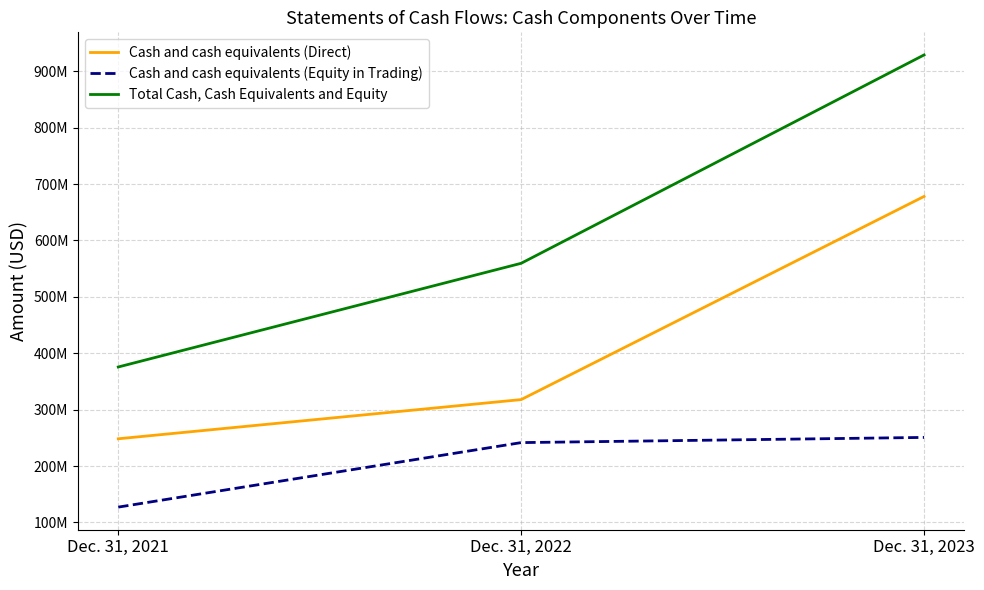

How many Total Cash, Cash Equivalents and Equity values are between 375670353 and 928824769?

3